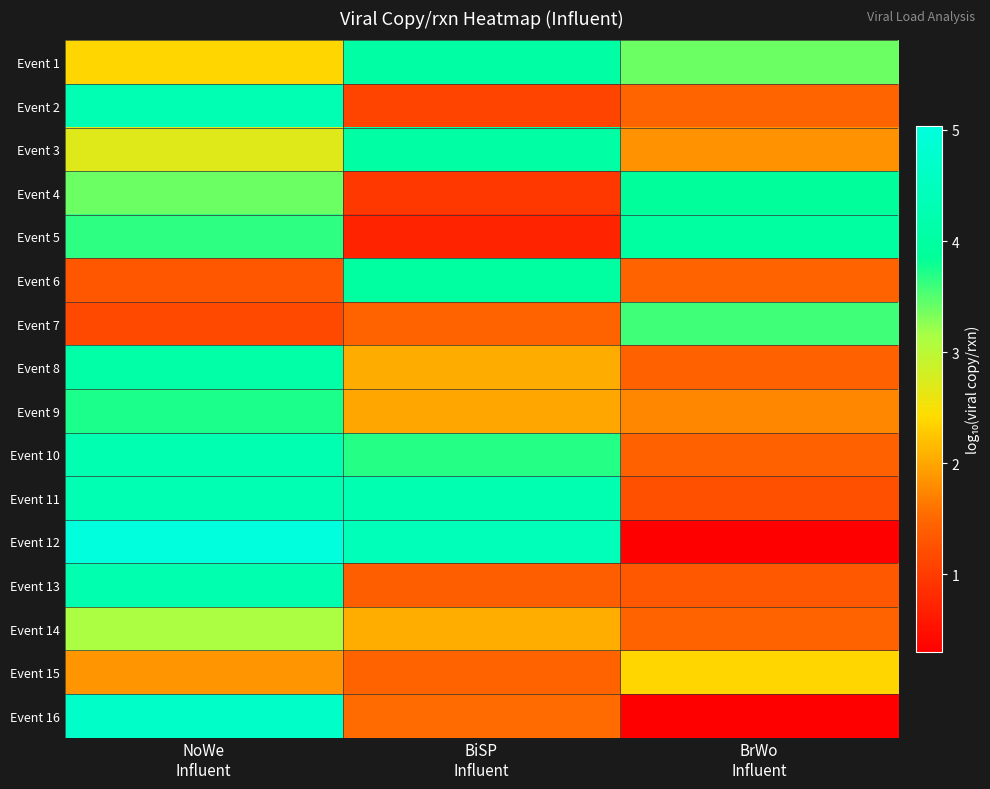

What is the spread (max minus min) of values at BrWo
Influent?

3.7